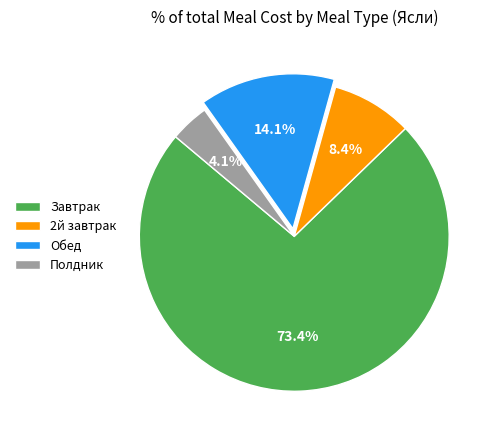

Combined, do Обед and 2й завтрак account for over 50%?

No